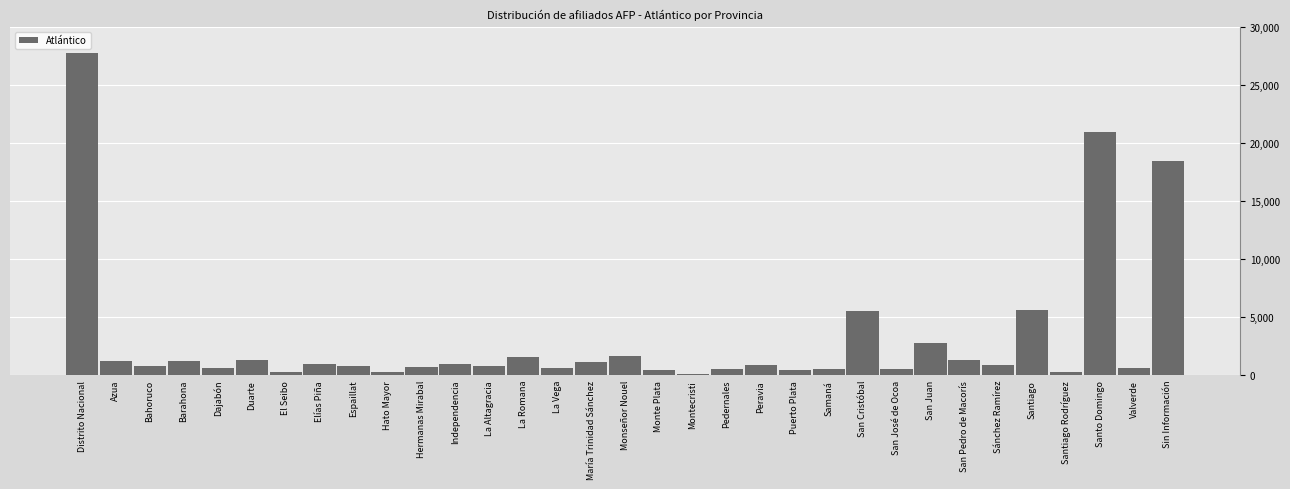

The value at Sin Información is 18445. True or false?

True